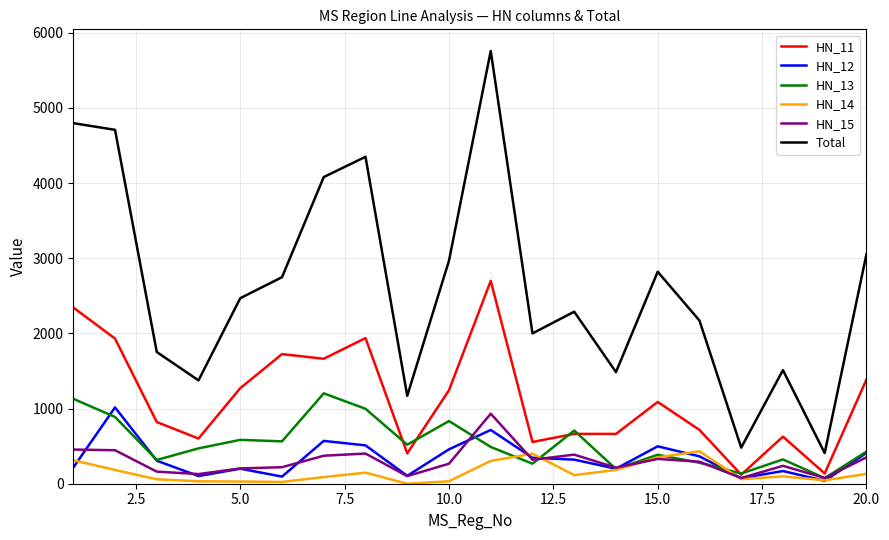

Which series has the widest spread of values?

Total